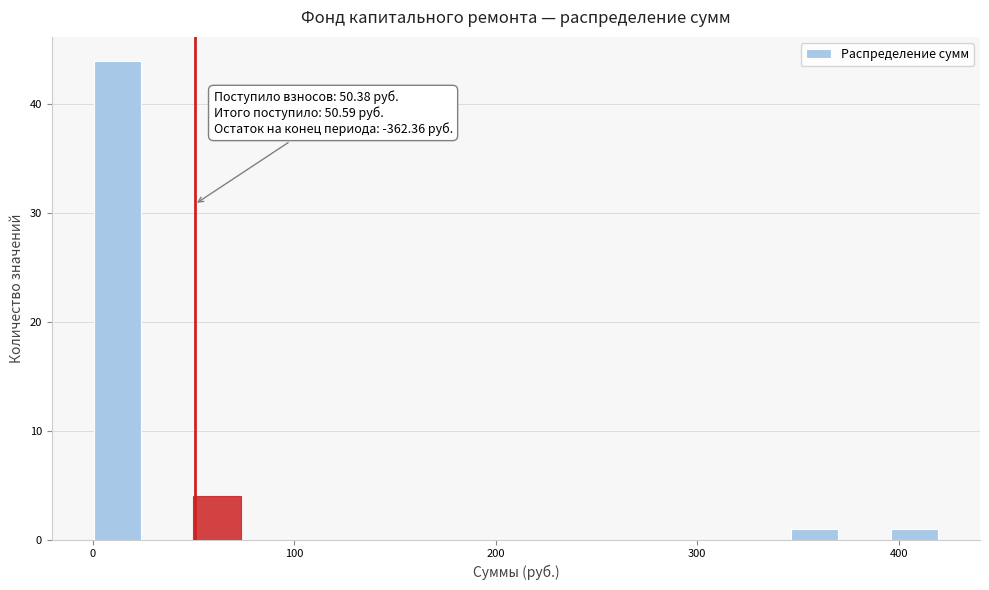

Around what value on the x-axis is the tallest bar? Give the approximate position of its centre, as read against the axis.

10